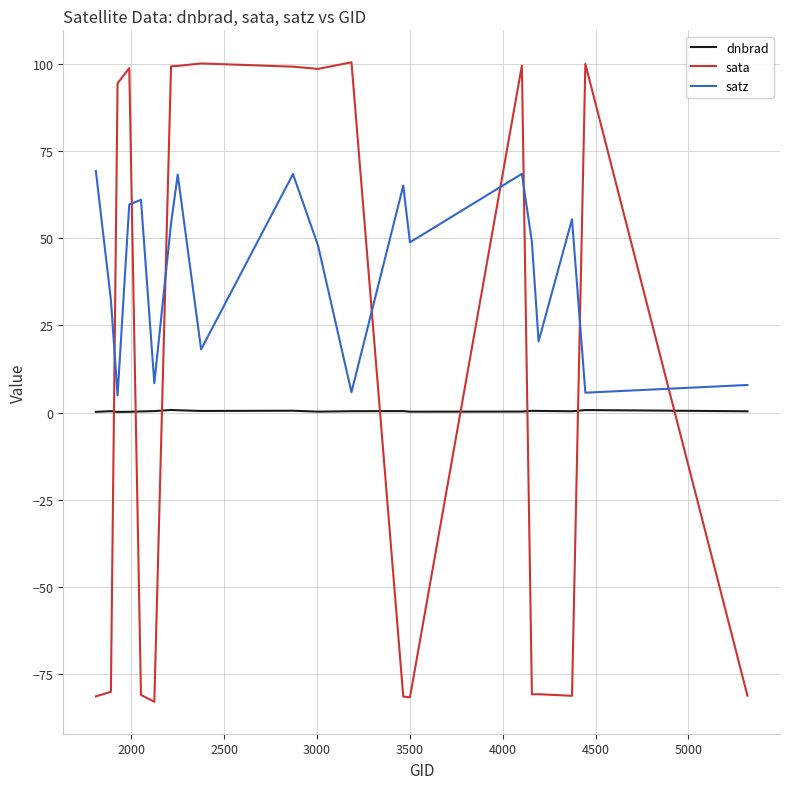

What are all the series names shown in the legend?

dnbrad, sata, satz